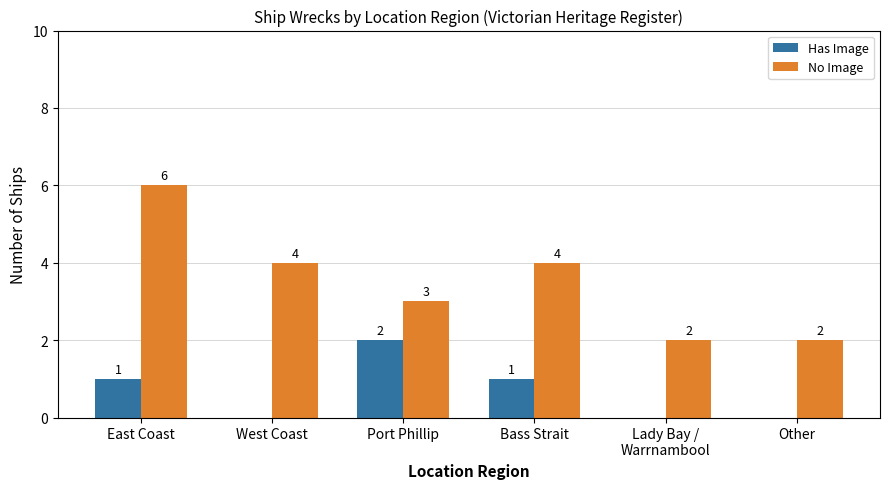

Reading left to right, extract all data points from this chart.

Has Image: 1	0	2	1	0	0
No Image: 6	4	3	4	2	2